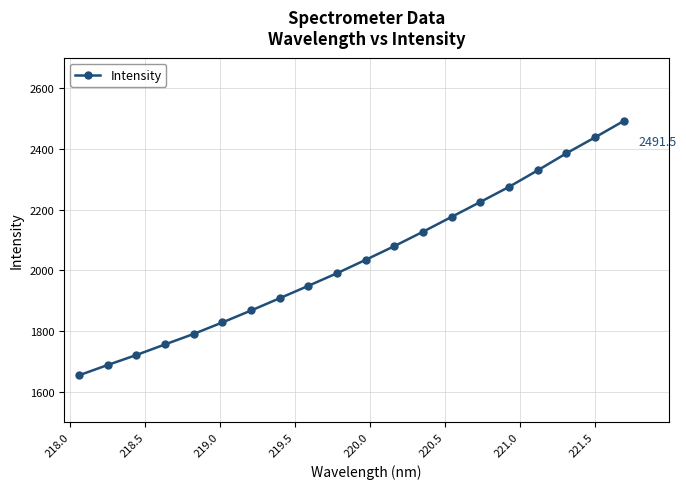

What is the value of the 7th point from the left?

1867.7